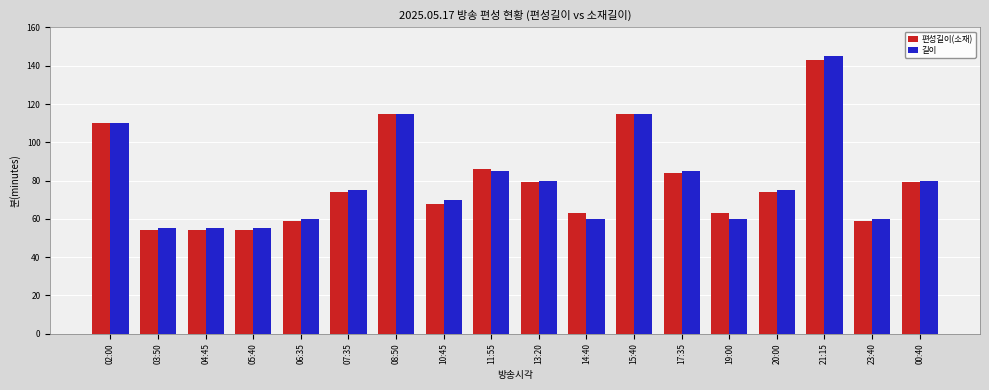

What position from the right is 07:35?

13